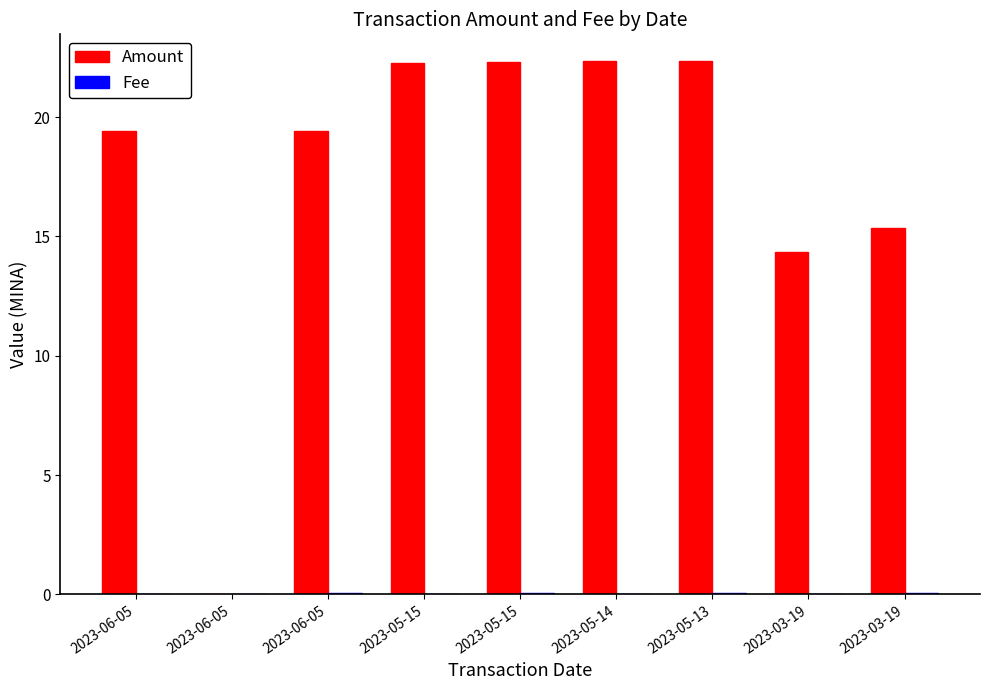

How many data points in Amount are above 19?

6